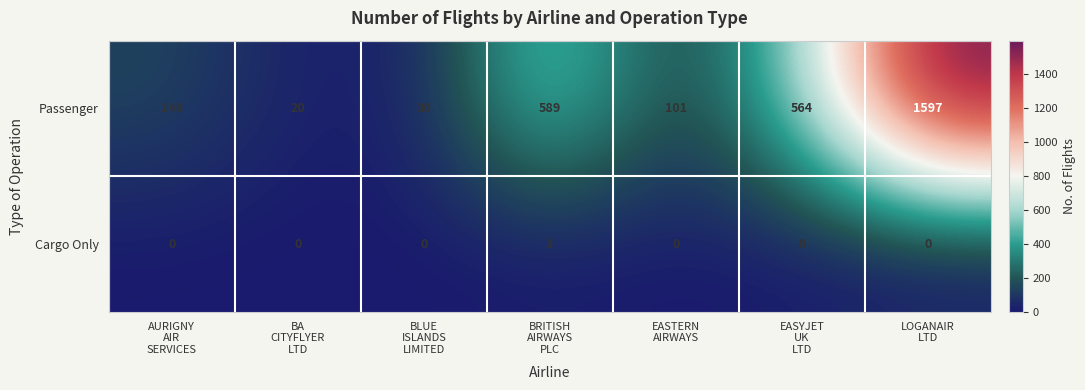

What is the greatest value displayed?

1597